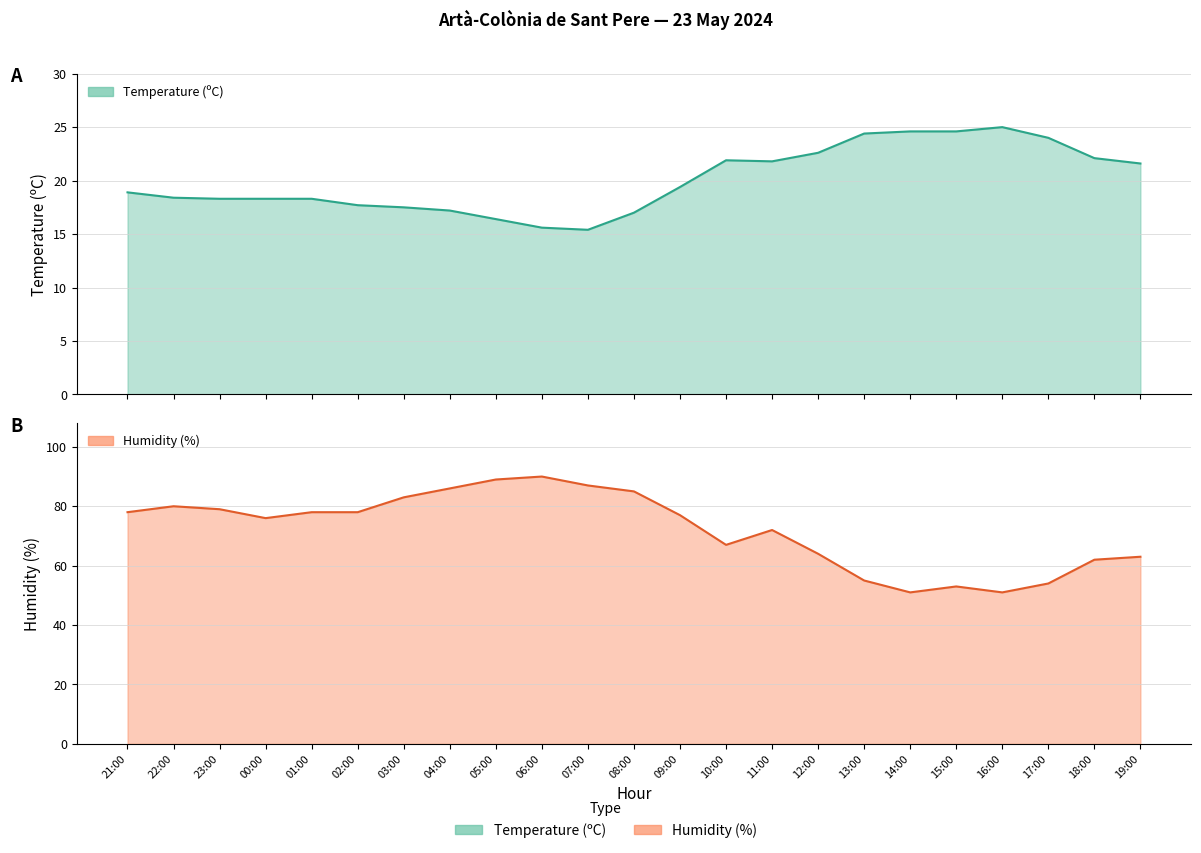

How many lines are shown in the chart?

2